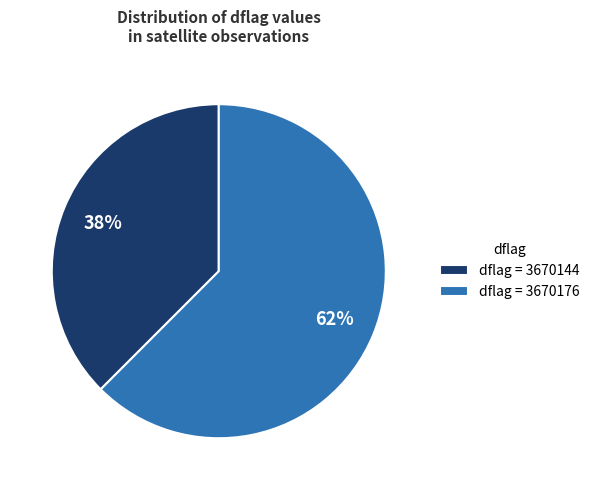

How many slices are in this pie chart?

2